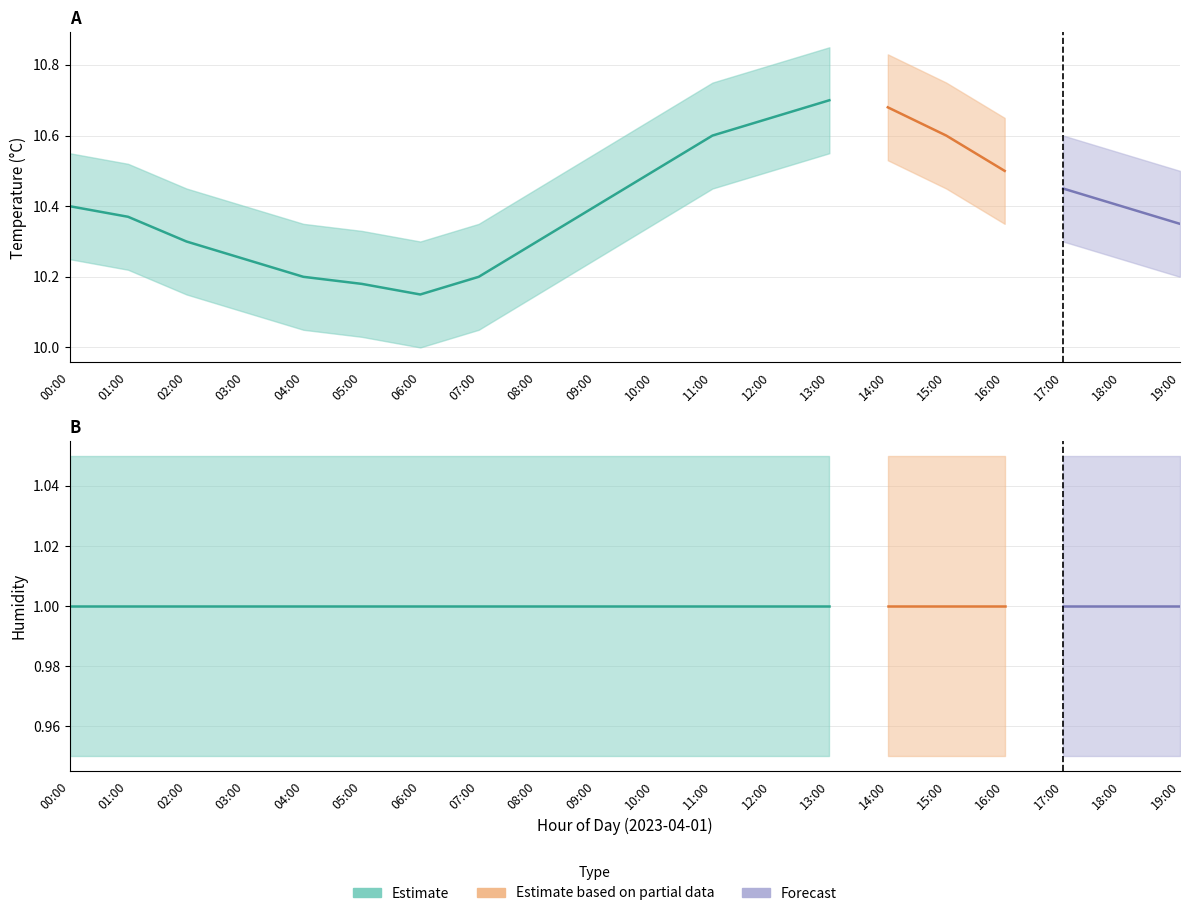

Is it true that temperature equals 6.6 at 02:00?

False